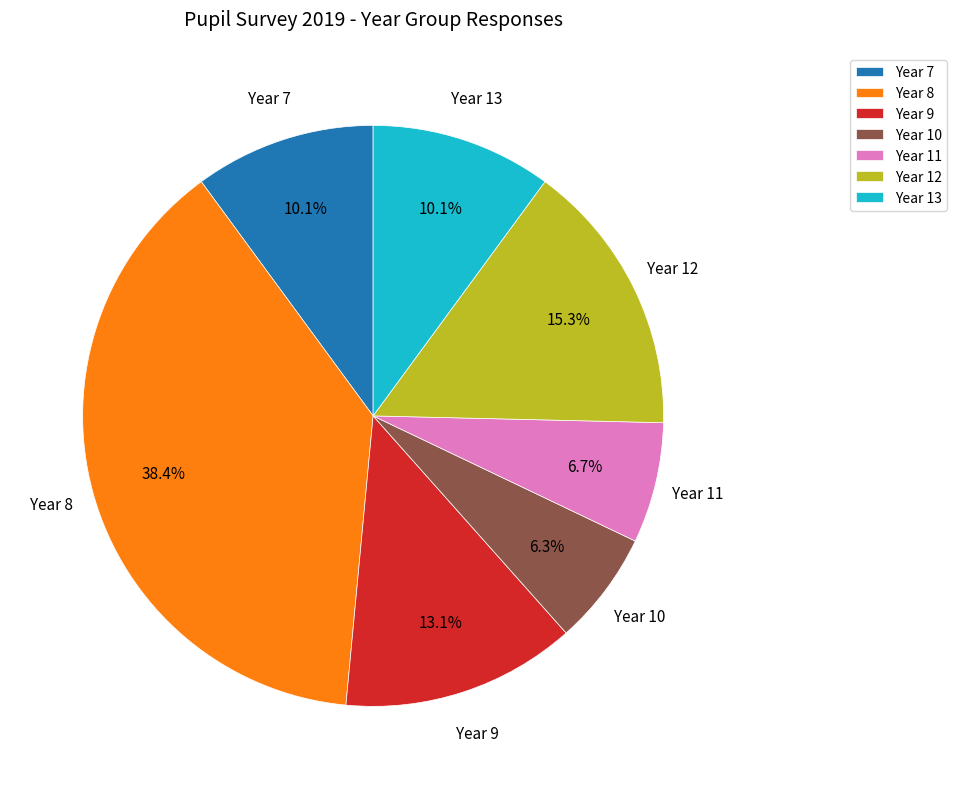

Does any single category account for the majority?

No